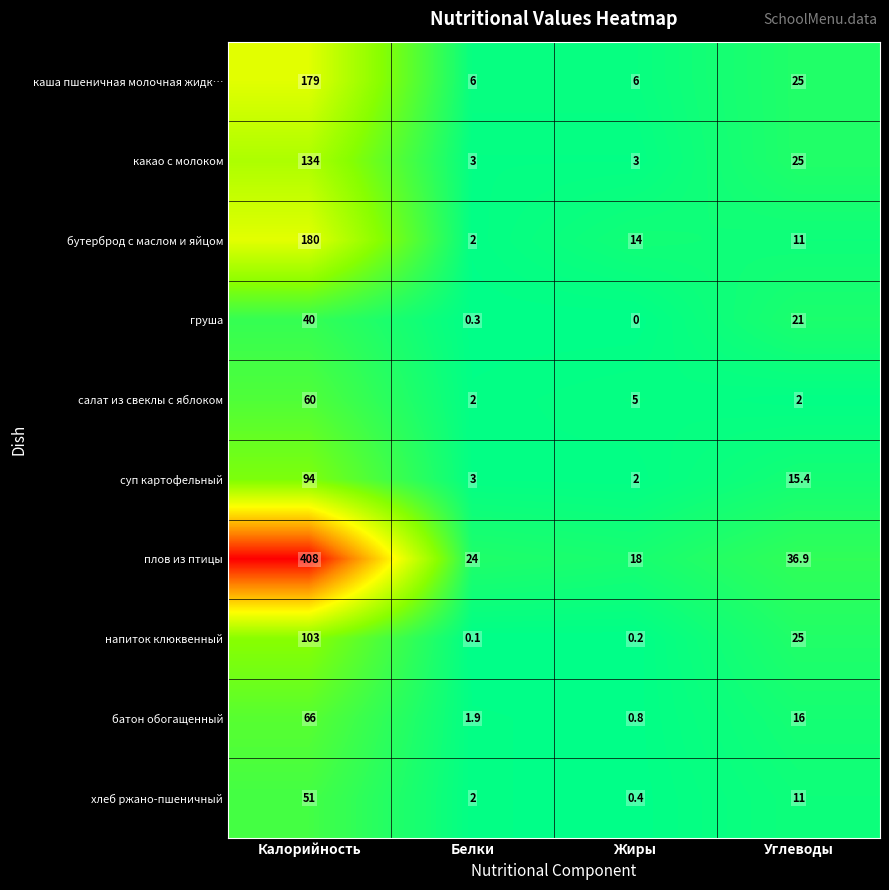

At Калорийность, list the series in order from largest to smallest.

плов из птицы, бутерброд с маслом и яйцом, каша пшеничная молочная жидк…, какао с молоком, напиток клюквенный, суп картофельный, батон обогащенный, салат из свеклы с яблоком, хлеб ржано-пшеничный, груша